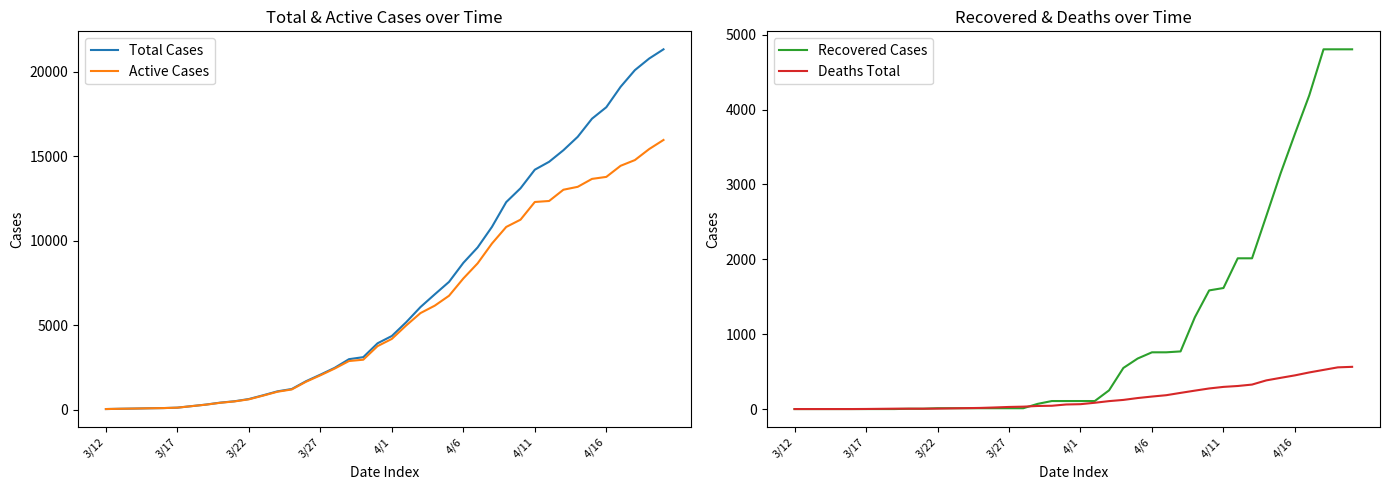

True or false: Total Cases and Recovered Cases intersect in this chart.

False